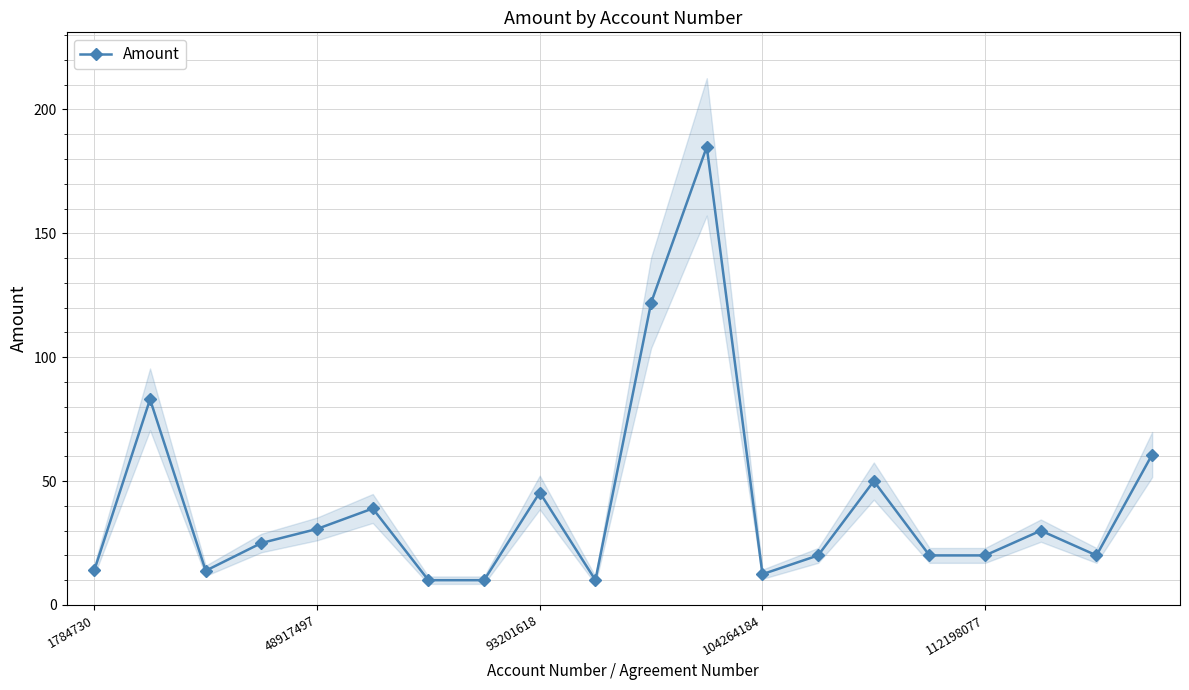

What is the maximum value shown in the chart?

184.9